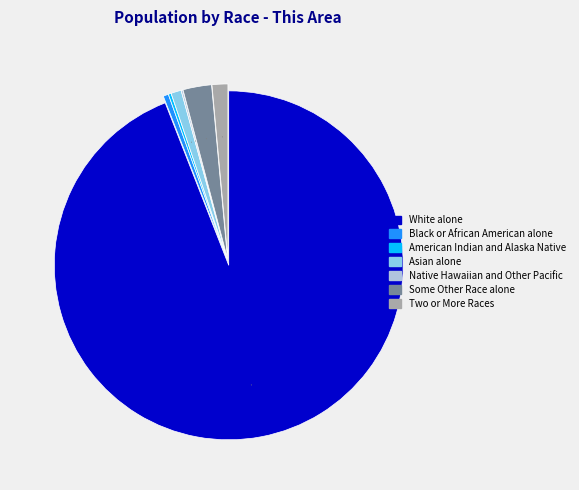

Is White alone the majority of the pie?

Yes